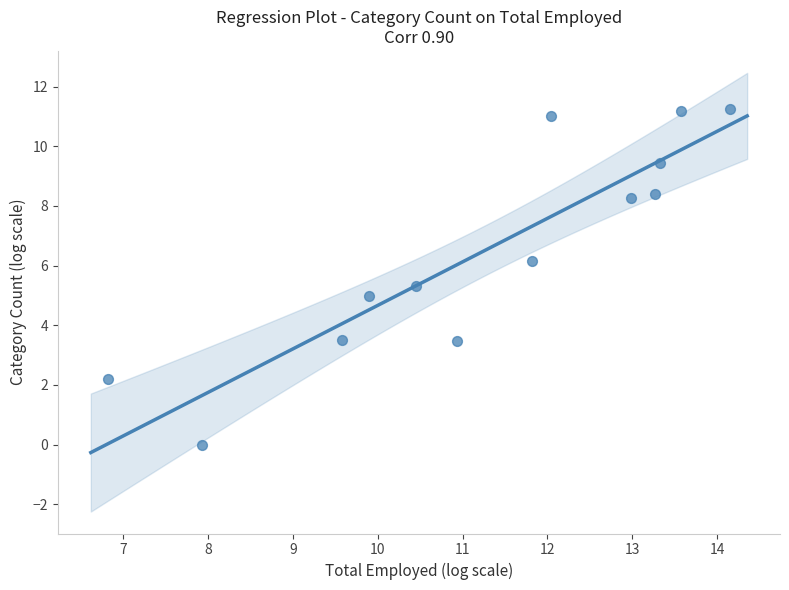

What is the range of Y values (max minus min)?

11.3